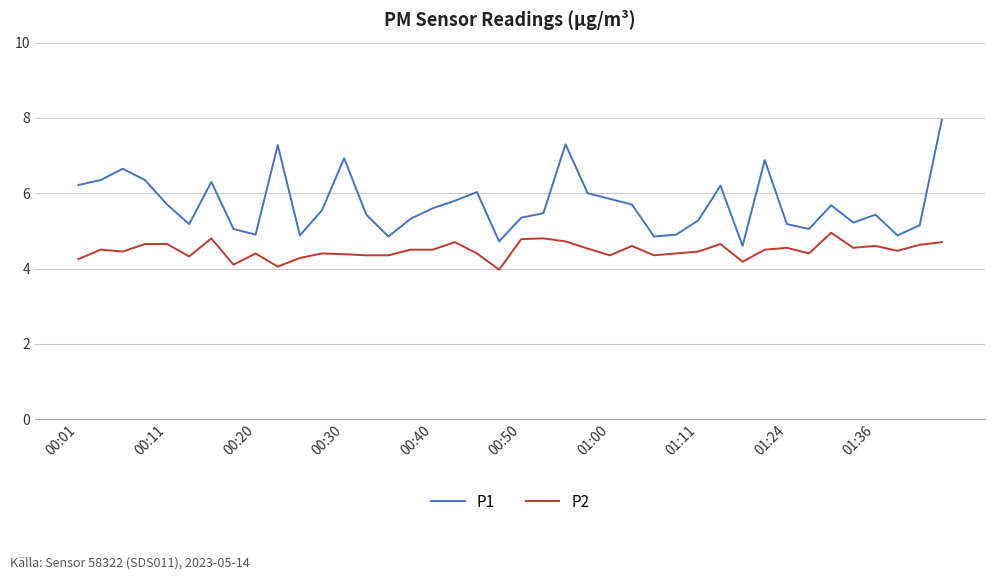

Rank the series by their average value, from lowest to highest.

P2, P1